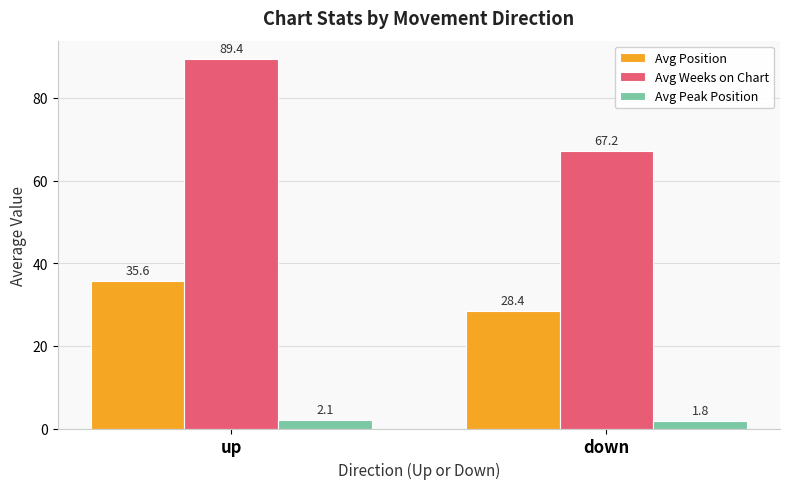

The value of Avg Weeks on Chart at down is 67.2. True or false?

True